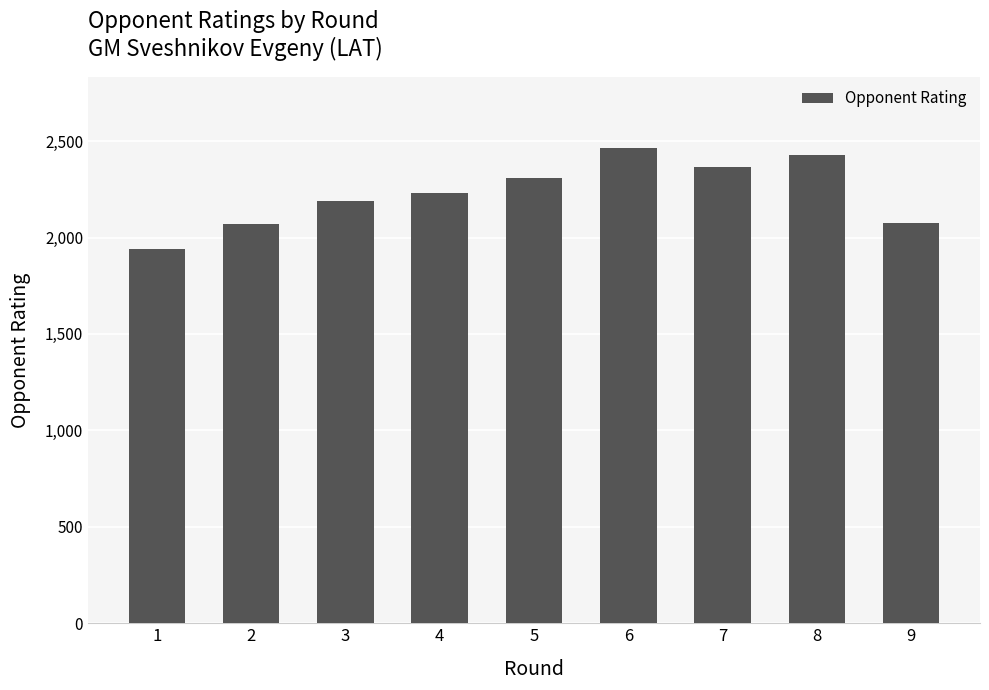

How many bars are there in total?

9